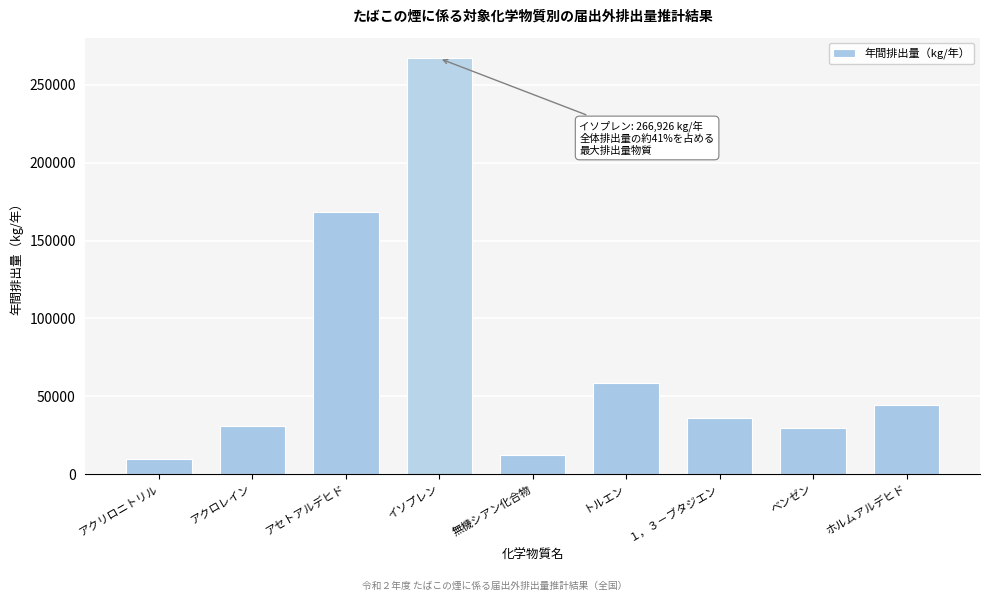

Reading left to right, extract all data points from this chart.

アクリロニトリル=9494.2	アクロレイン=30663.6	アセトアルデヒド=168496.3	イソプレン=266926.4	無機シアン化合物=12174.0	トルエン=58756.4	１，３－ブタジエン=35894.8	ベンゼン=29329.8	ホルムアルデヒド=44108.8